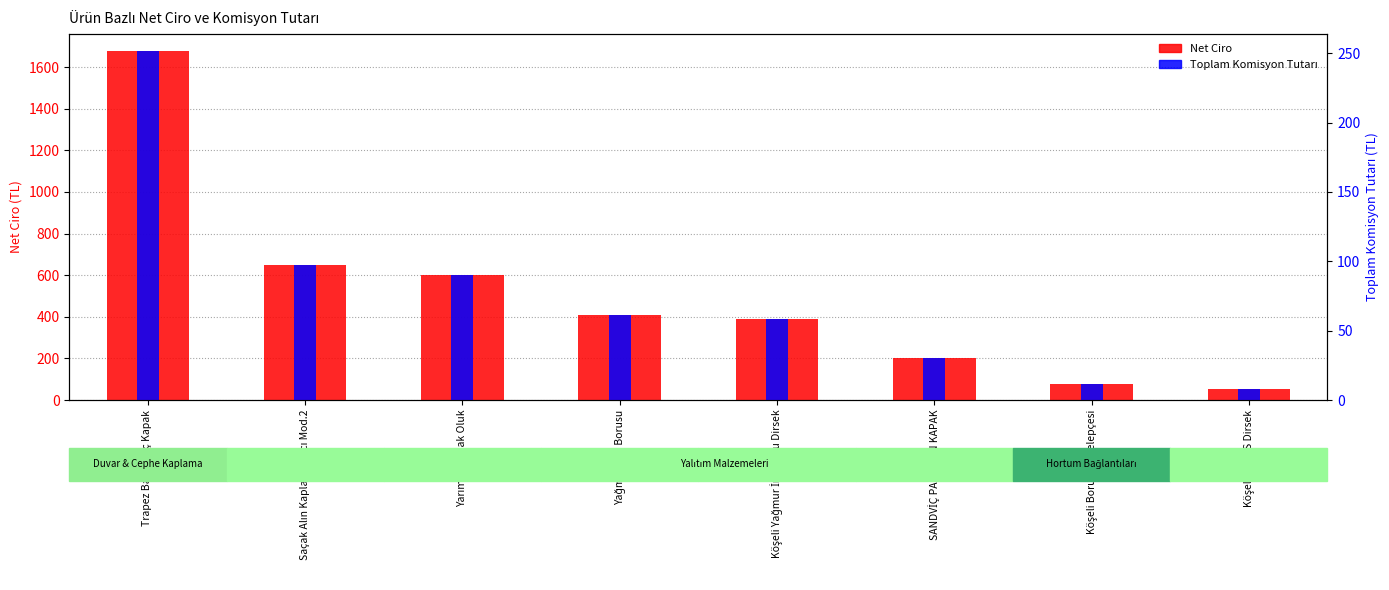

Which has a higher value, Yarım Yuvarlak Oluk or Köşeli İniş ES Dirsek?

Yarım Yuvarlak Oluk